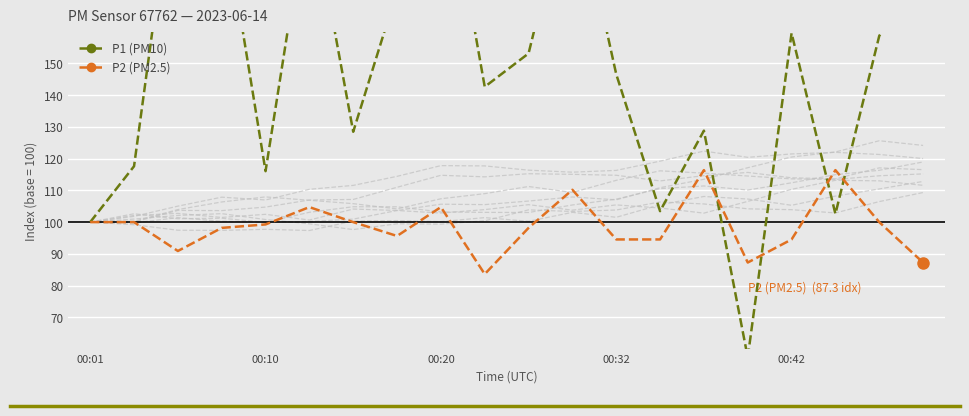

Is it true that P1 (PM10) equals 209.1 at 11?

True